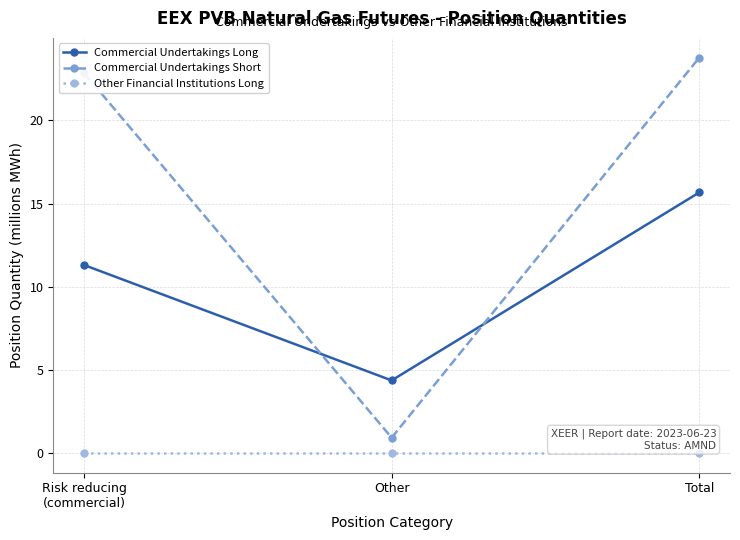

Reading right to left, what are all the values shown in this chart?

Commercial Undertakings Long: Total=15.7	Other=4.4	Risk reducing
(commercial)=11.3
Commercial Undertakings Short: Total=23.8	Other=0.9	Risk reducing
(commercial)=22.9
Other Financial Institutions Long: Total=0.0	Other=0.0	Risk reducing
(commercial)=0.0